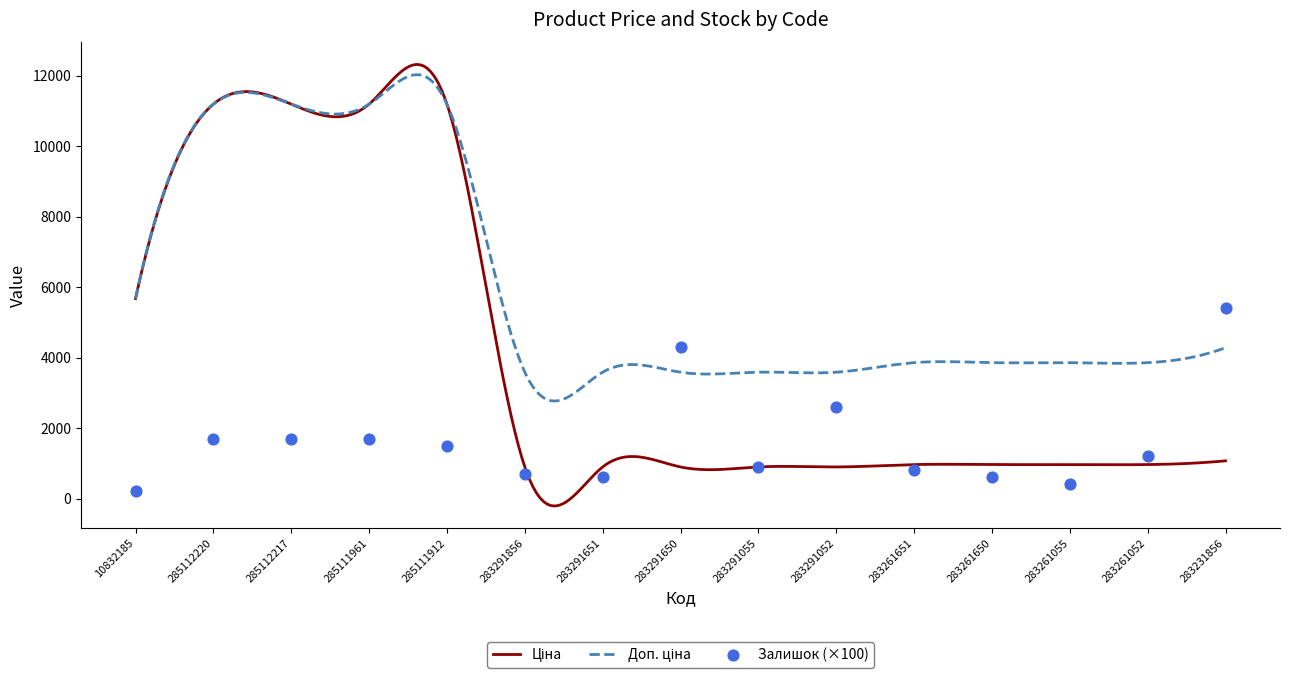

Which series has the largest Y range (max minus min)?

Ціна